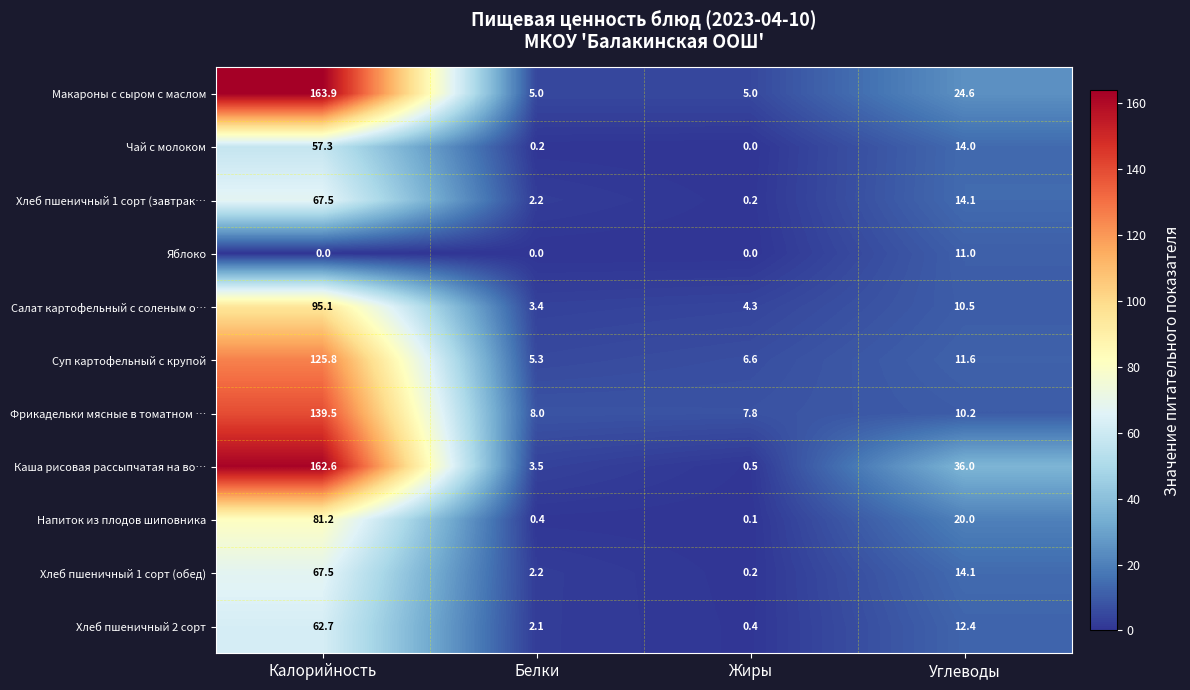

What is the sum of the Суп картофельный с крупой values at Жиры and Белки?

11.9